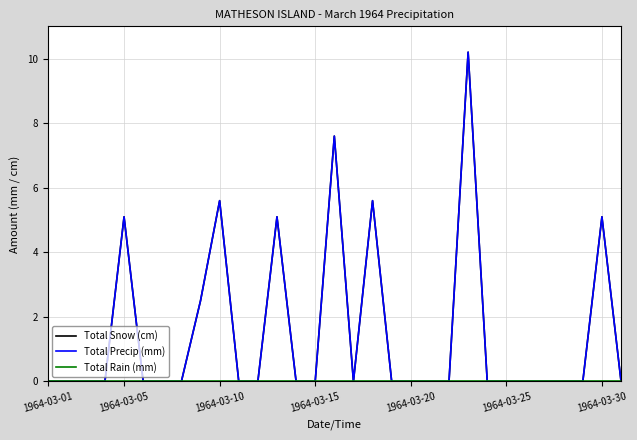

Which series has the largest range (max minus min)?

Total Snow (cm)